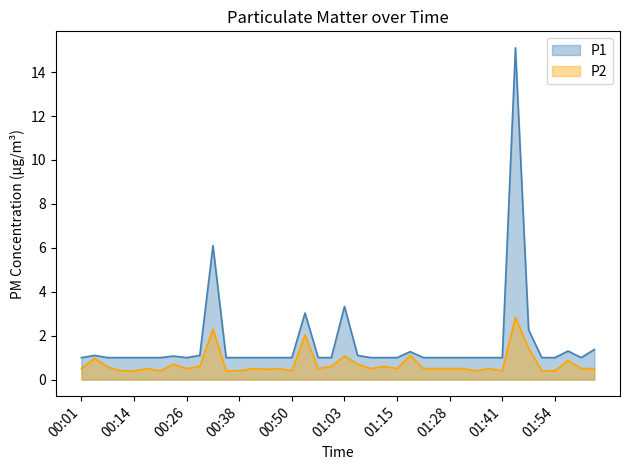

True or false: P2 and P1 intersect in this chart.

False